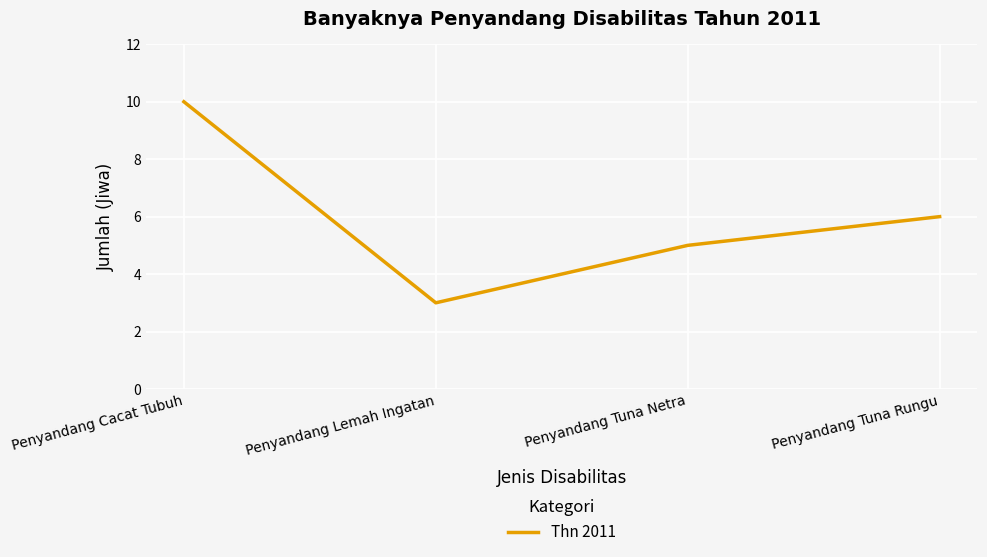

Count the number of data series in this chart.

1